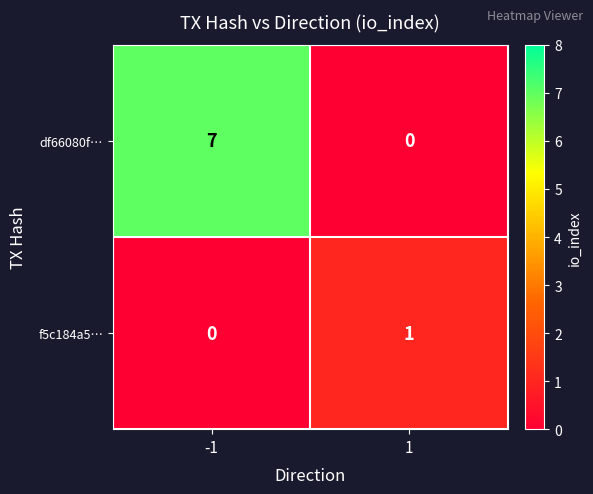

What is the total value across all series at 1?

1